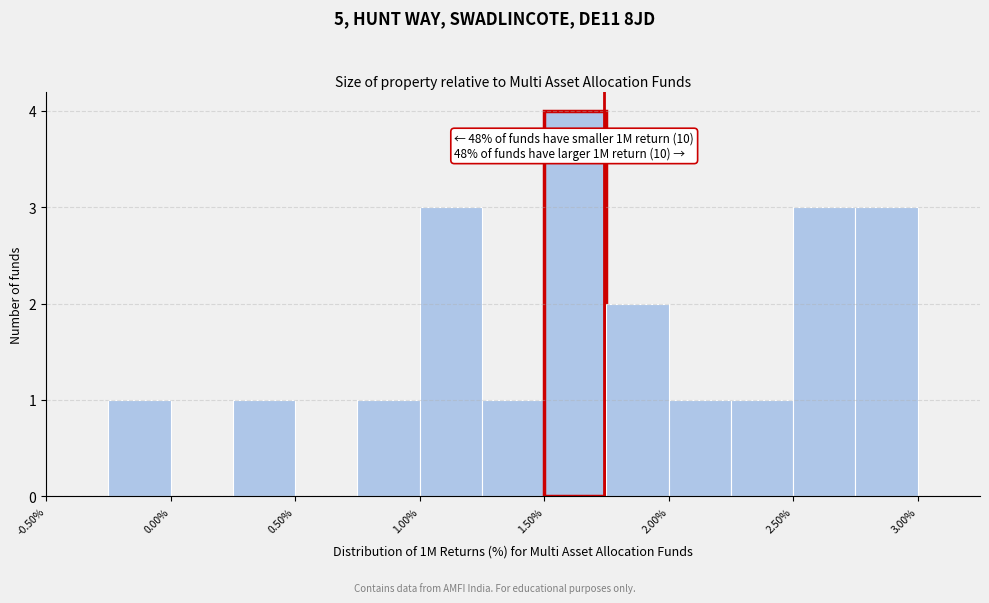

Over which range of the x-axis is the bar tallest?

1.50 to 1.75